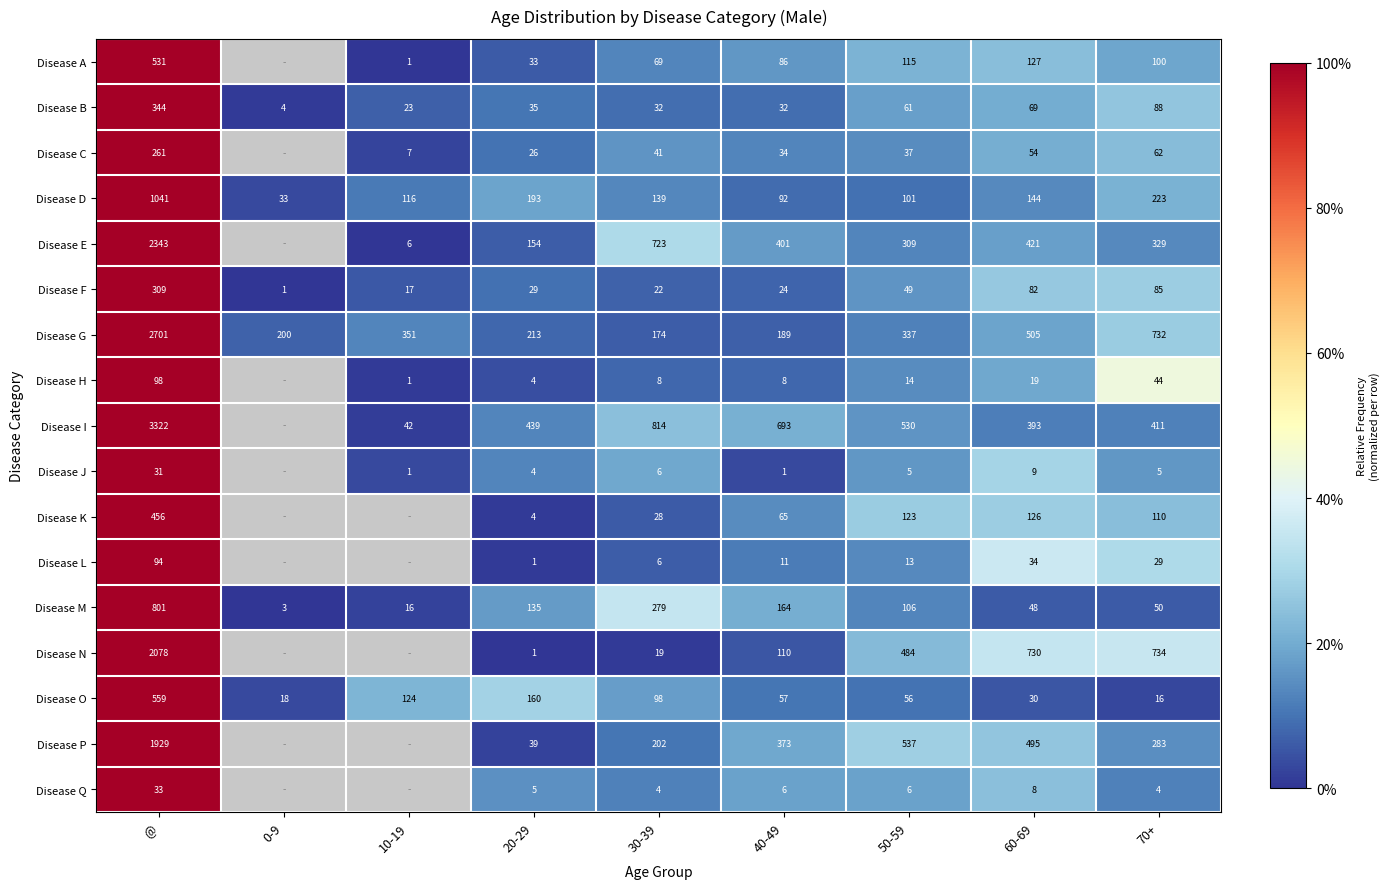

What is the sum of the Disease J values at 10-19 and 50-59?

6